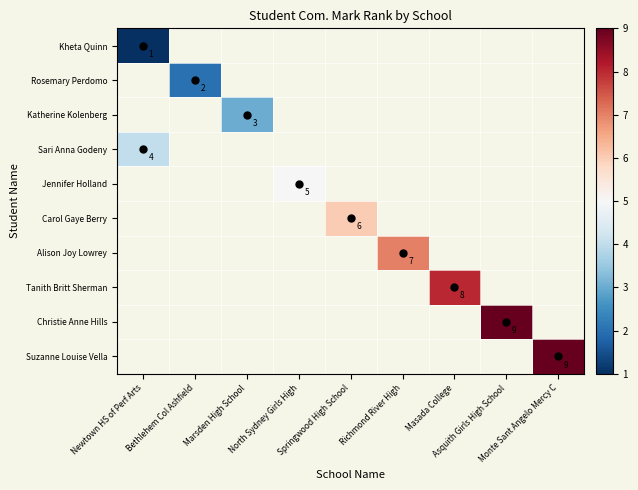

Which has a higher value, Newtown HS of Perf Arts or Asquith Girls High School?

Asquith Girls High School